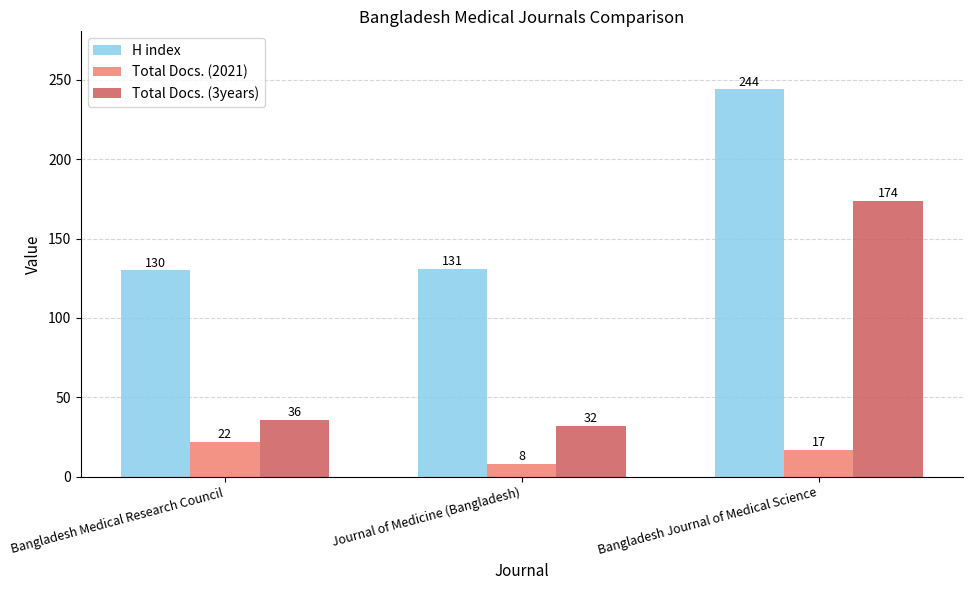

What is the difference between the maximum and minimum values in the Total Docs. (2021) series?

14